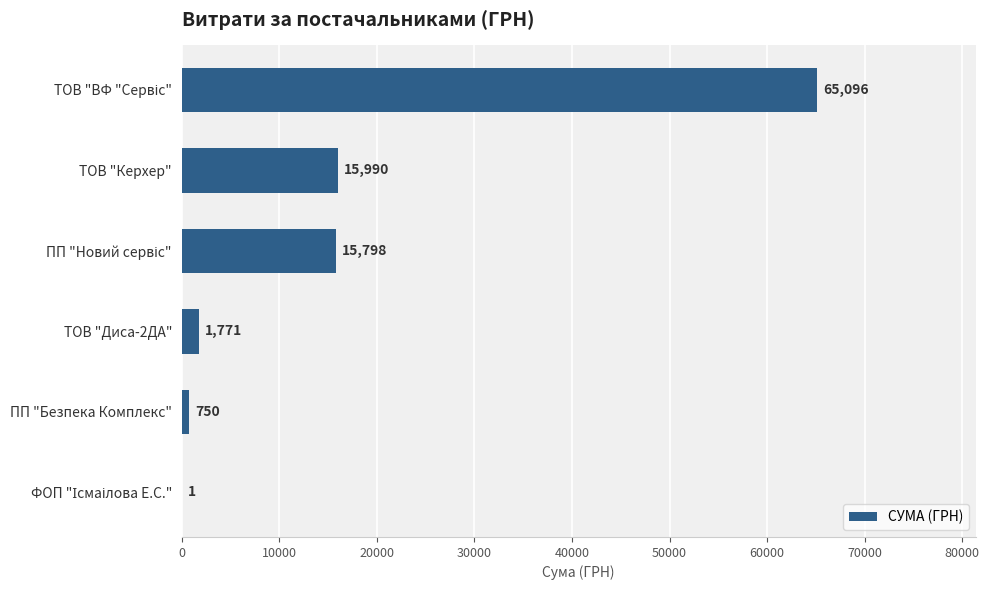

What is the greatest value displayed?

65096.0